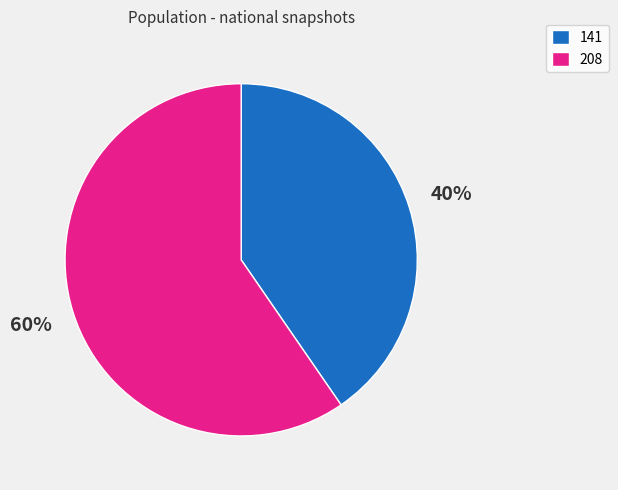

Rank the categories by value from highest to lowest.

208, 141